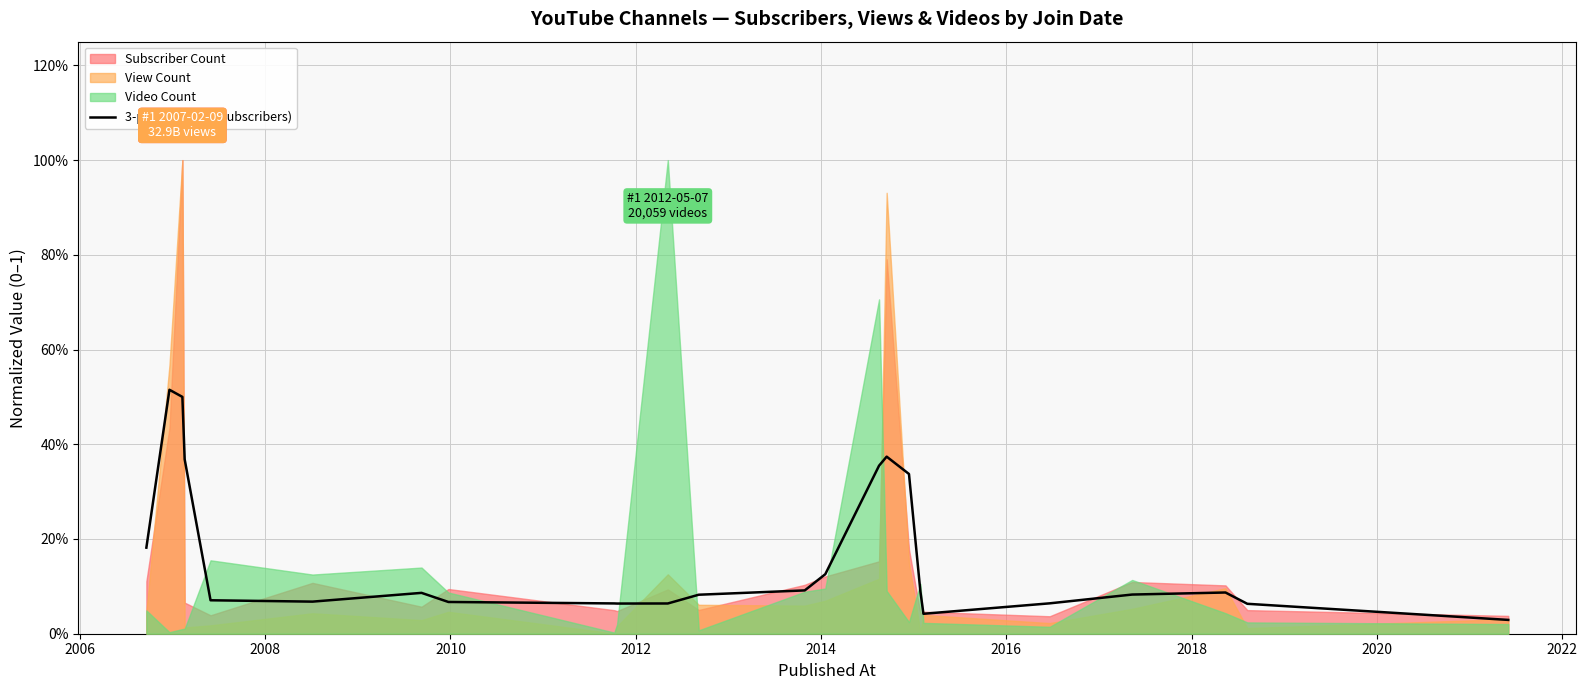

Does the chart have visible grid lines?

Yes